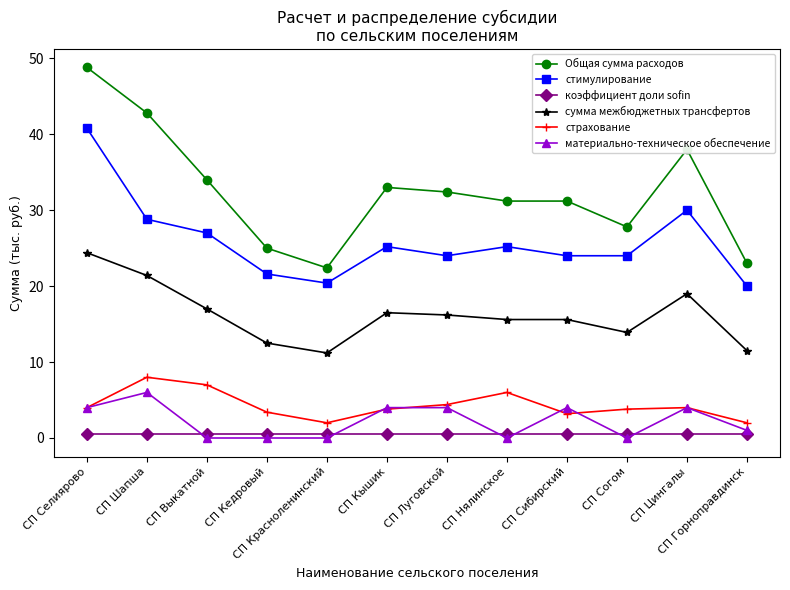

Which series has the largest total across all categories?

Общая сумма расходов